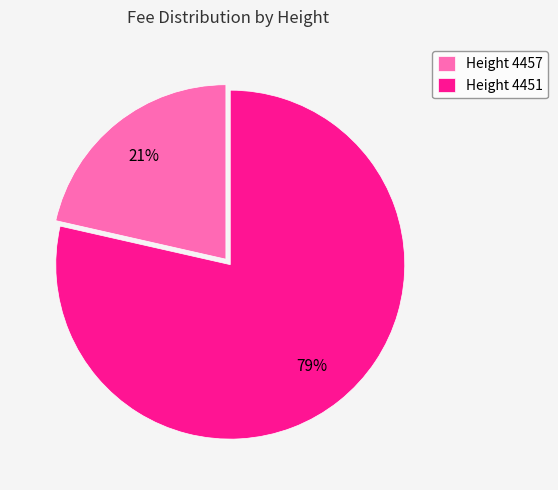

How many slices are in this pie chart?

2